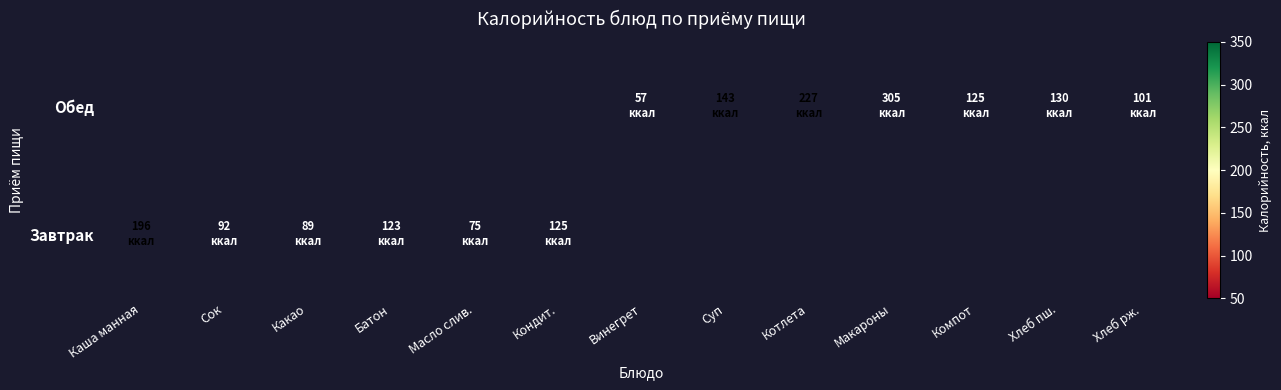

List the series in order of their overall mean, lowest first.

Завтрак, Обед